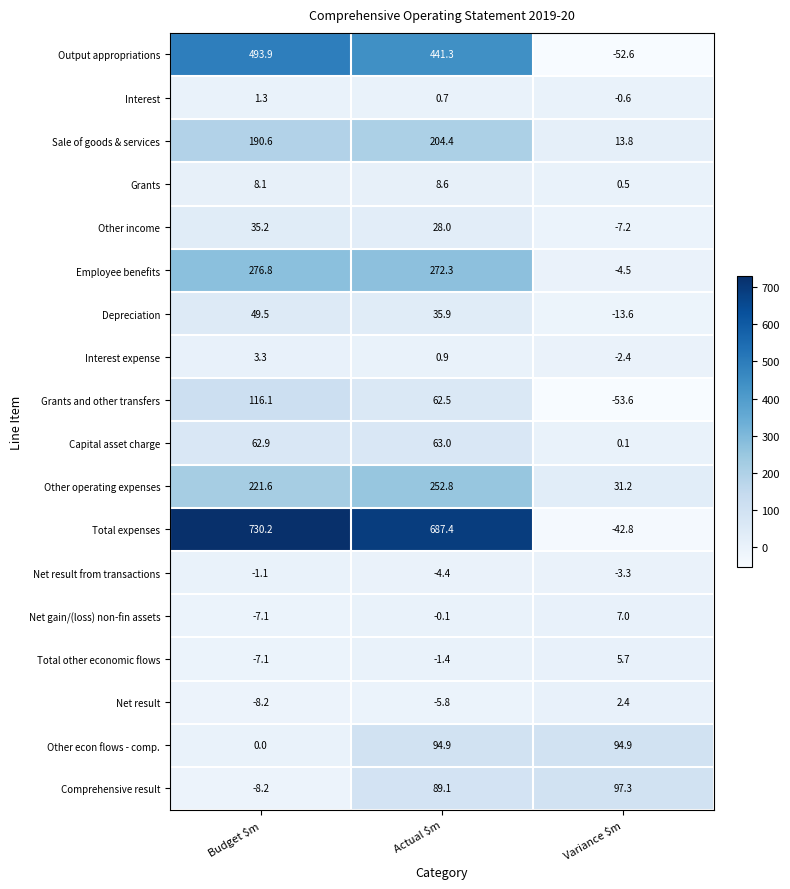

List the series in order of their peak value, highest first.

Total expenses, Output appropriations, Employee benefits, Other operating expenses, Sale of goods & services, Grants and other transfers, Comprehensive result, Other econ flows - comp., Capital asset charge, Depreciation, Other income, Grants, Net gain/(loss) non-fin assets, Total other economic flows, Interest expense, Net result, Interest, Net result from transactions